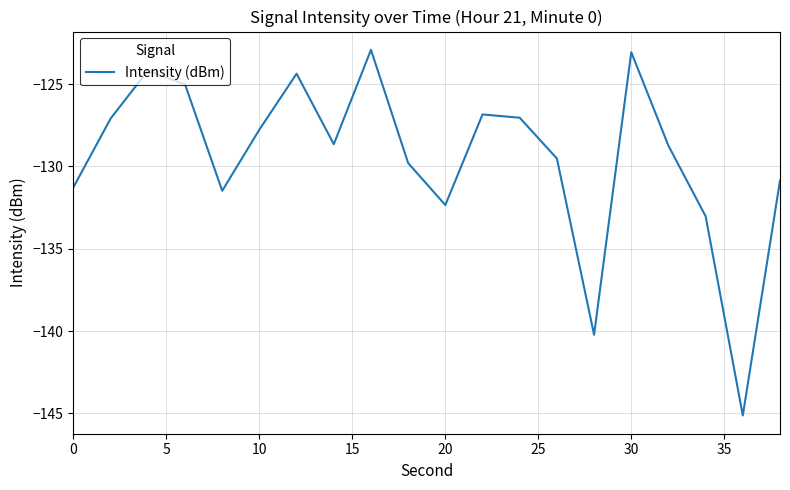

What is the difference between the maximum and minimum values?

22.2